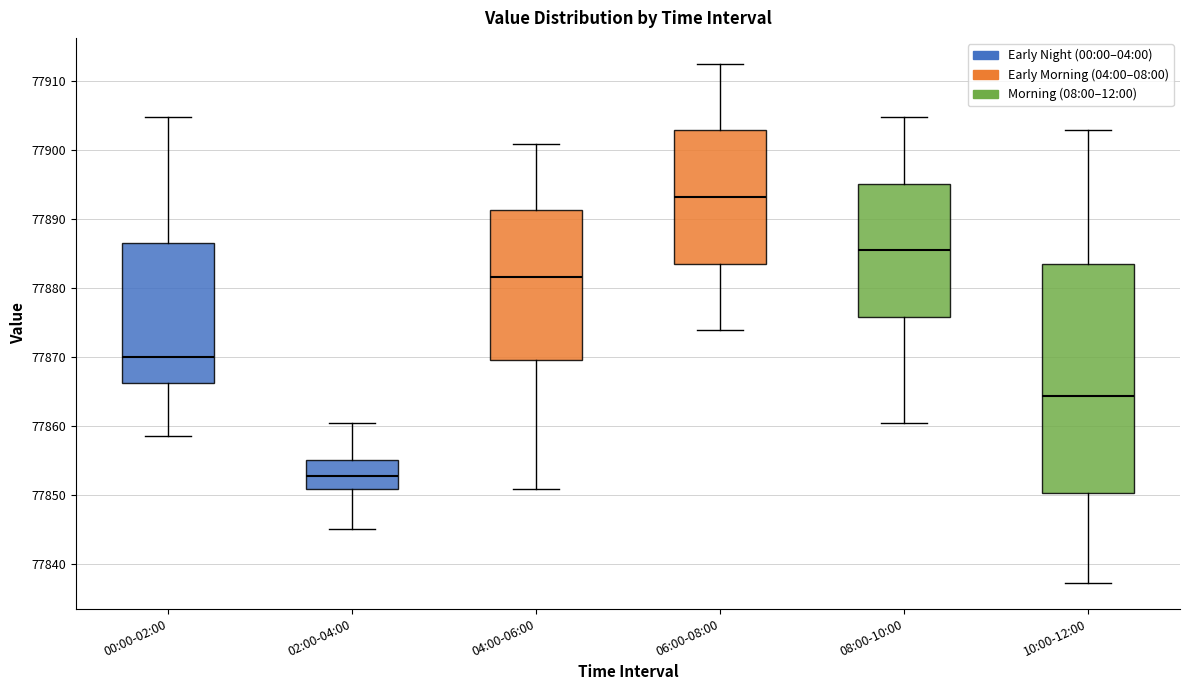

Reading left to right, transcribe this box plot: for each box, give where its median line is, the range the box spans, and where its two whiskers end, as read against the y-axis. The values are not printed on the chart, so give them approximately, as read against the axis.

00:00-02:00: median 77870, box 77866 to 77886, whiskers 77858 to 77905
02:00-04:00: median 77853, box 77851 to 77855, whiskers 77845 to 77860
04:00-06:00: median 77882, box 77870 to 77891, whiskers 77851 to 77901
06:00-08:00: median 77893, box 77884 to 77903, whiskers 77874 to 77912
08:00-10:00: median 77885, box 77876 to 77895, whiskers 77860 to 77905
10:00-12:00: median 77864, box 77850 to 77884, whiskers 77837 to 77903